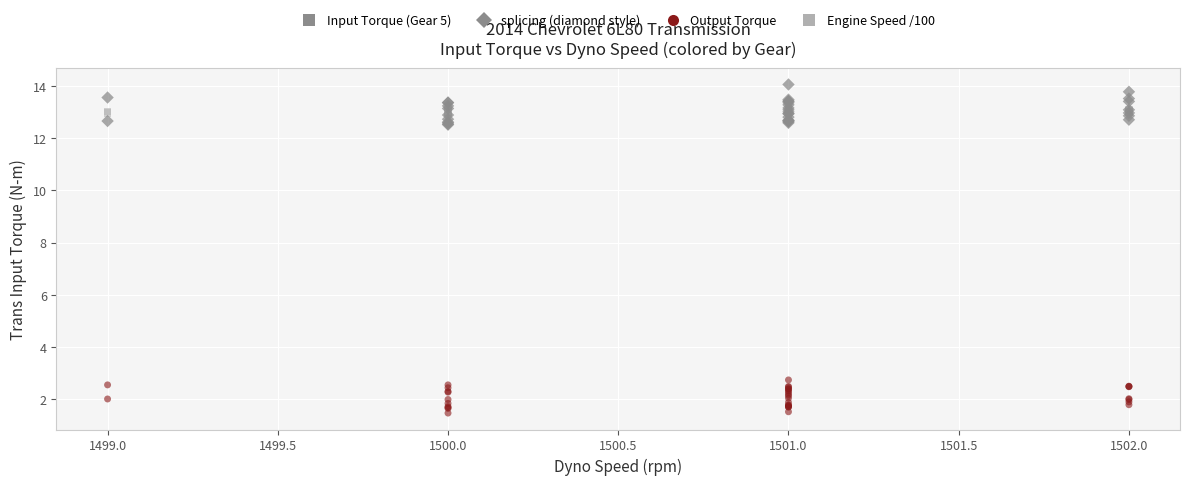

Across all series, what Y value is closest to 7?

2.7